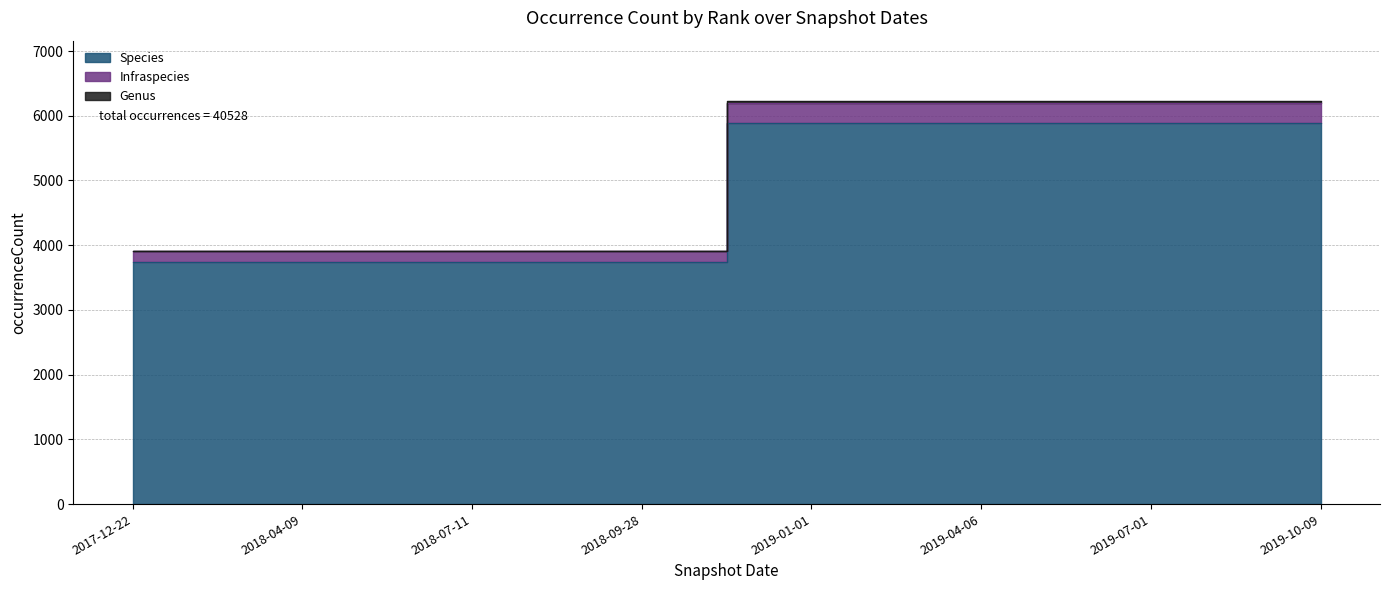

Reading left to right, list all the values displayed in this chart.

Species: 2017-12-22=3741	2018-04-09=3741	2018-07-11=3741	2018-09-28=3741	2019-01-01=5894	2019-04-06=5894	2019-07-01=5894	2019-10-09=5894
Infraspecies: 2017-12-22=3906	2018-04-09=3906	2018-07-11=3906	2018-09-28=3906	2019-01-01=6191	2019-04-06=6191	2019-07-01=6191	2019-10-09=6191
Genus: 2017-12-22=3906	2018-04-09=3906	2018-07-11=3906	2018-09-28=3906	2019-01-01=6226	2019-04-06=6226	2019-07-01=6226	2019-10-09=6226